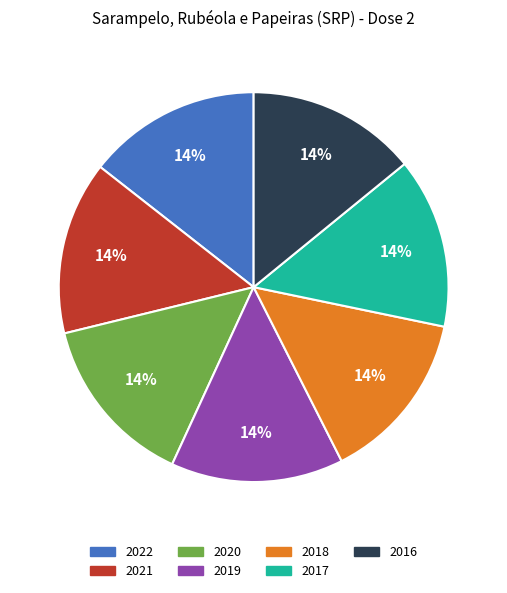

What percentage is the 2017 slice, to the nearest percent?

14%